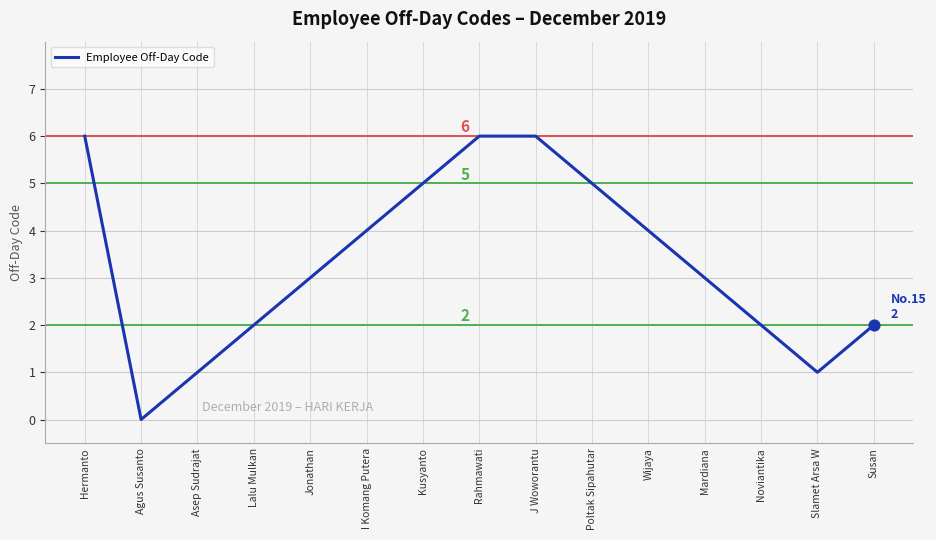

Which has a higher value, Lalu Mulkan or Wijaya?

Wijaya